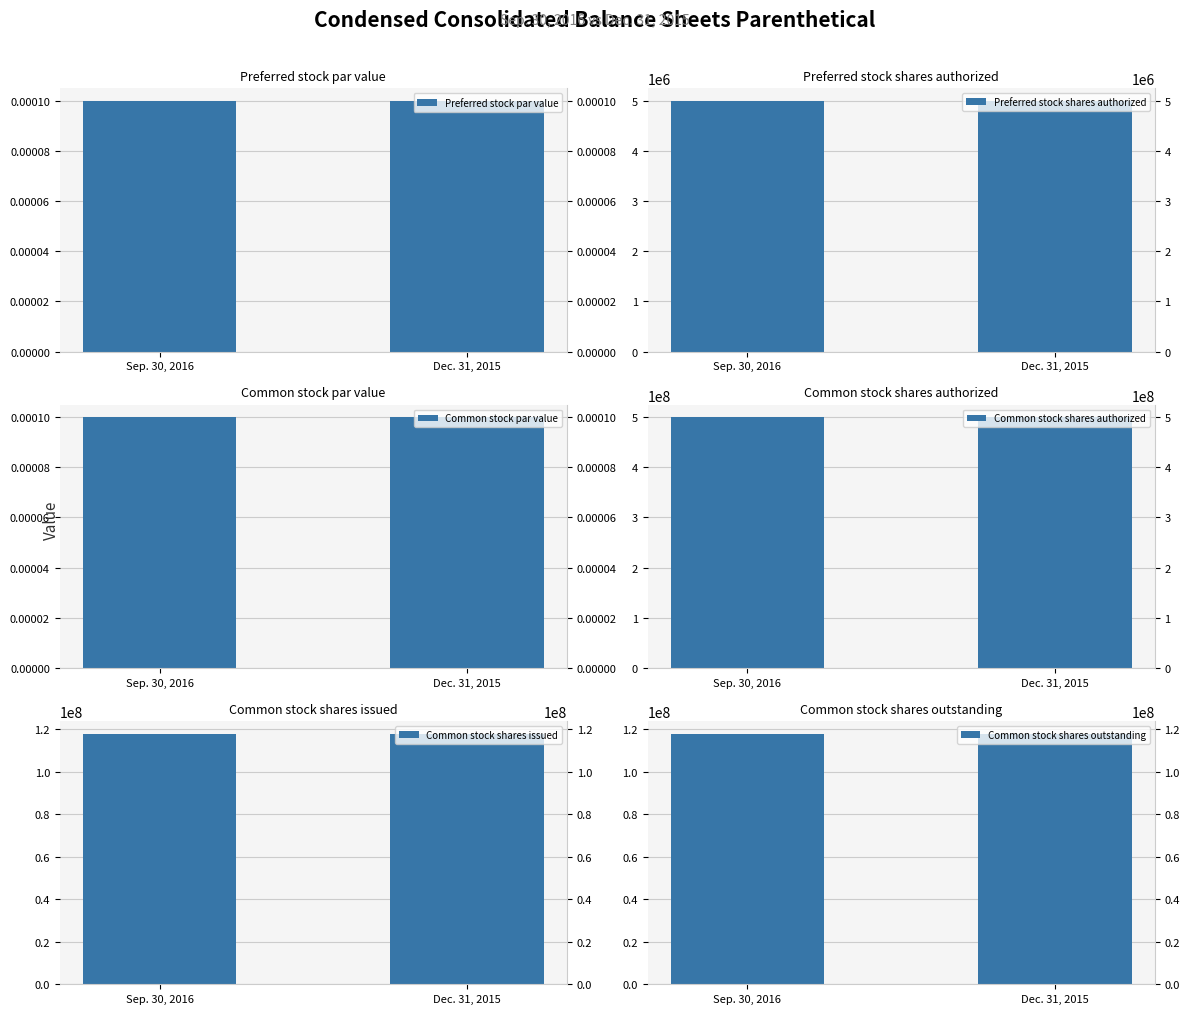

The Preferred stock shares authorized series shows 5000000.0 at Sep. 30, 2016. True or false?

True